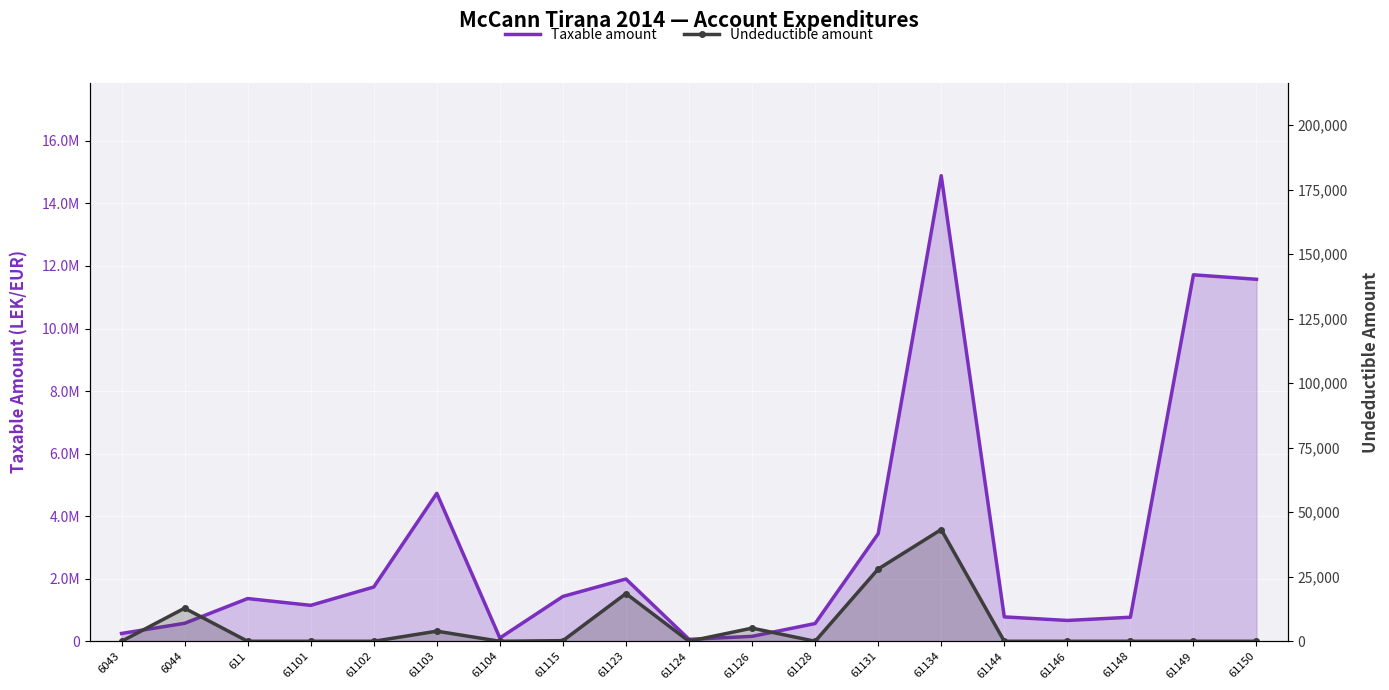

The Taxable amount series shows 32390.4 at 61124. True or false?

False